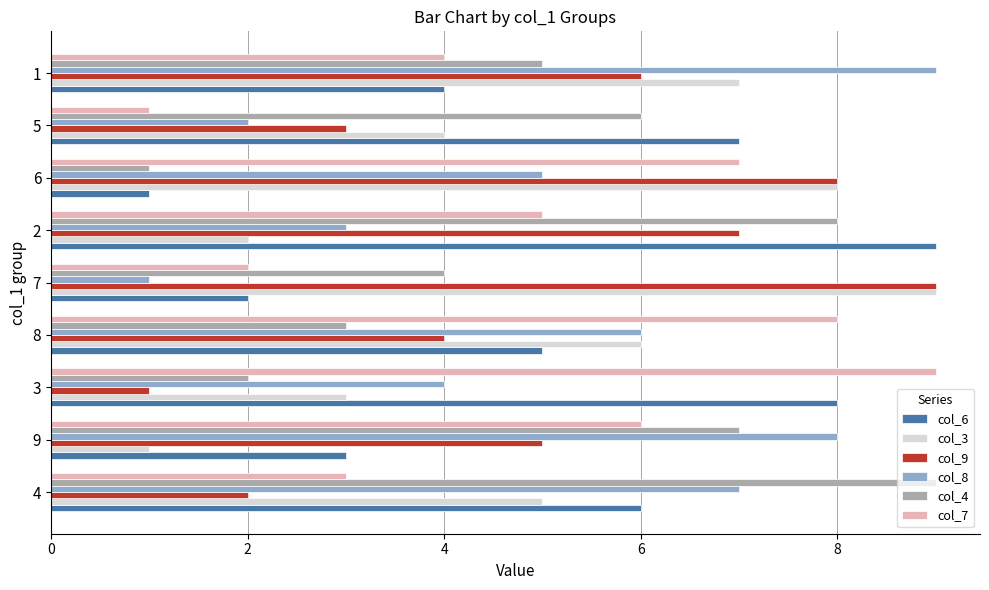

How many data points in col_9 are less than 5?

4